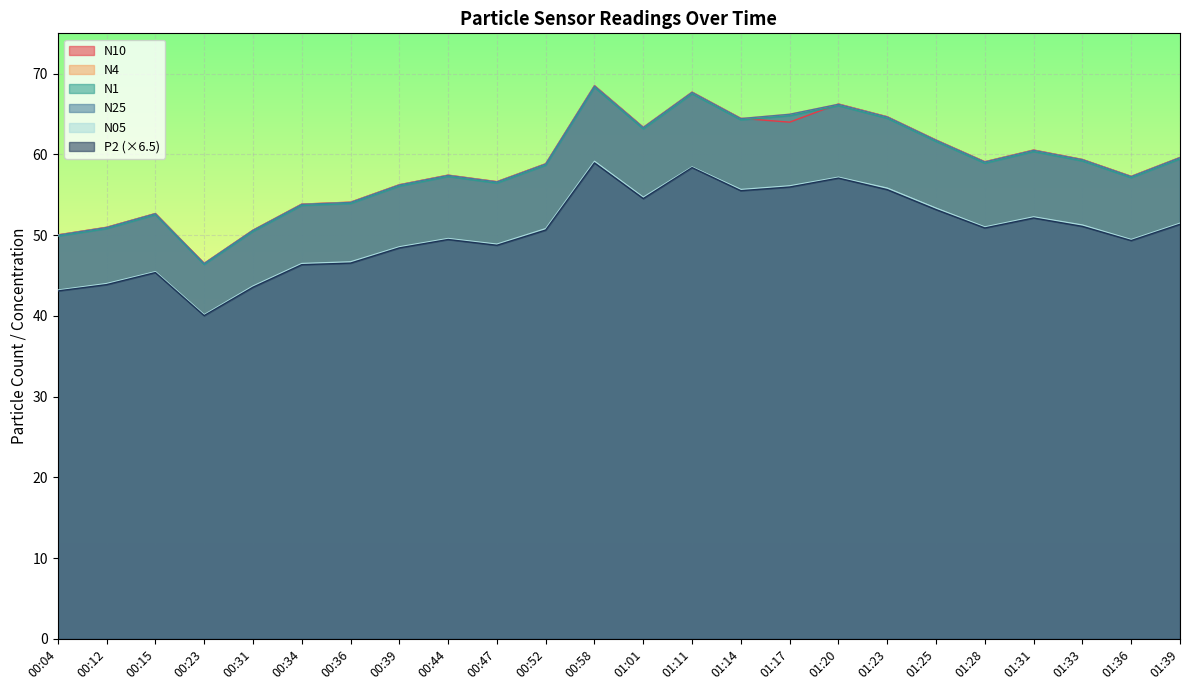

In N1, how many points are lower than both neighbors (excluding endpoints)?

6